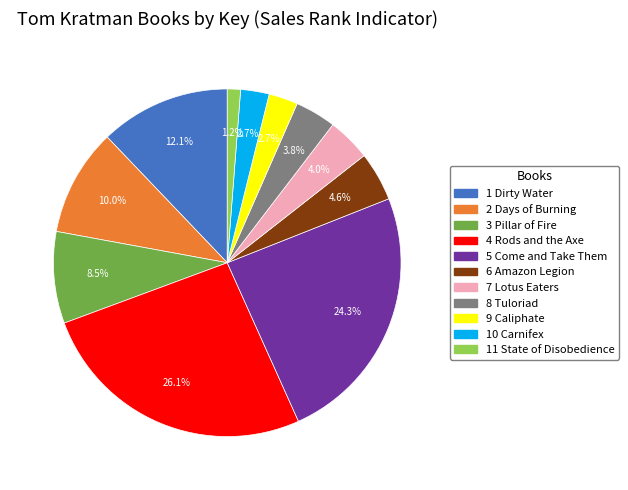

What is the total percentage of 6 Amazon Legion and 3 Pillar of Fire?

13.1%